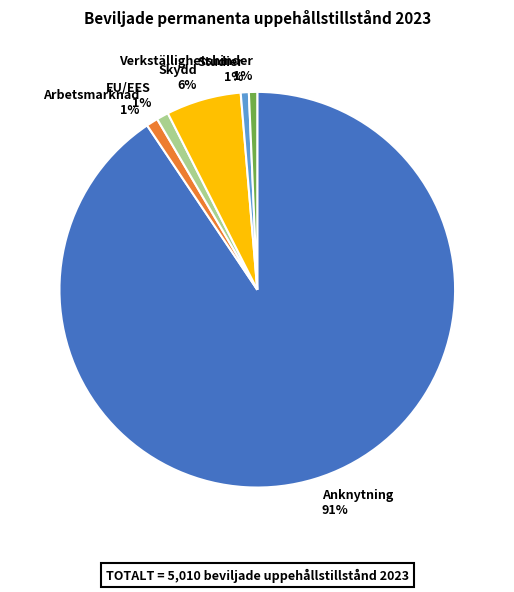

Do EU/EES 1% and Studier 1% together represent more than half of the pie?

No